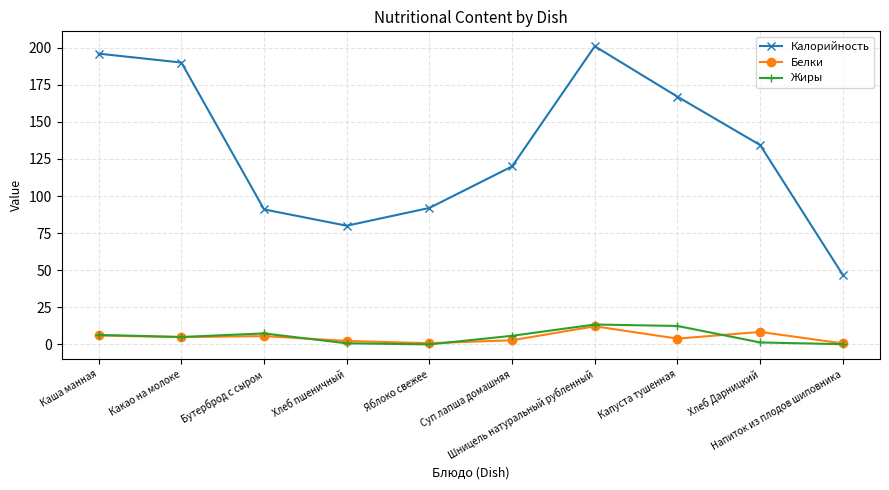

What is the label of the 1st point from the right?

Напиток из плодов шиповника